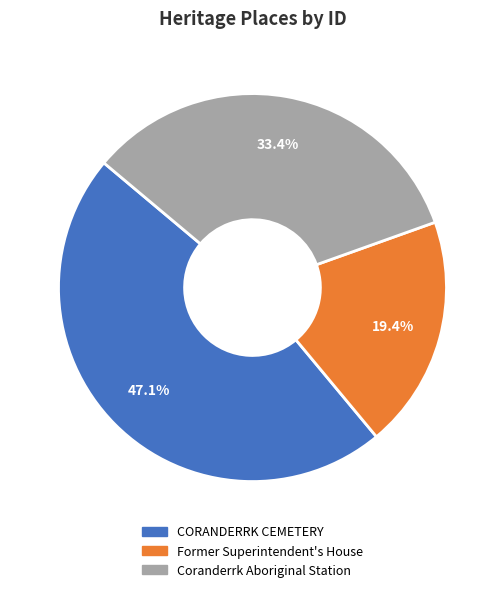

What percentage is the Coranderrk Aboriginal Station slice, to the nearest percent?

33%